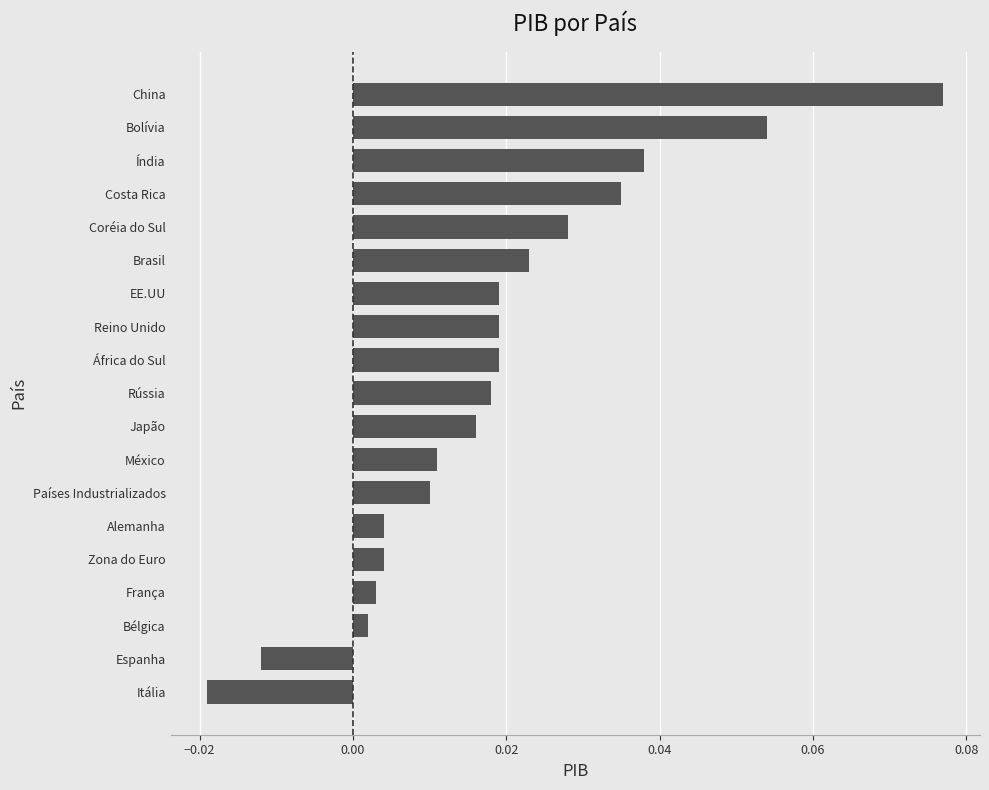

Where is the data nearest to the value 0?

Bélgica